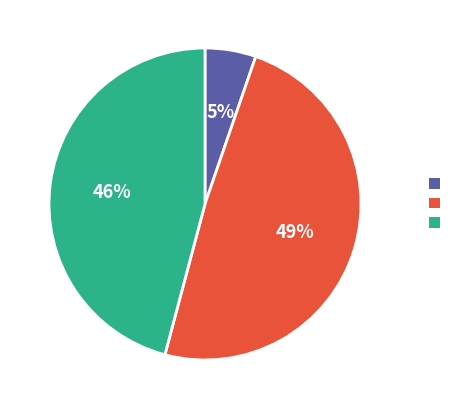

Does any single category account for the majority?

No